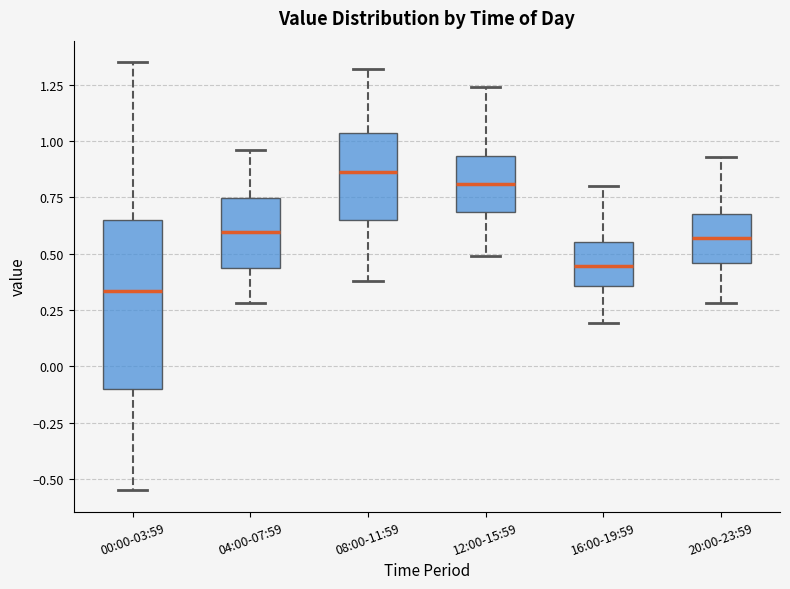

Reading left to right, read every box against the y-axis: the position of its median line, the range the box covers, and the ends of its whiskers. The values are not printed on the chart, so give them approximately, as read against the axis.

00:00-03:59: median 0.35, box -0.10 to 0.65, whiskers -0.55 to 1.35
04:00-07:59: median 0.60, box 0.45 to 0.75, whiskers 0.30 to 0.95
08:00-11:59: median 0.85, box 0.65 to 1.05, whiskers 0.40 to 1.30
12:00-15:59: median 0.80, box 0.70 to 0.95, whiskers 0.50 to 1.25
16:00-19:59: median 0.45, box 0.35 to 0.55, whiskers 0.20 to 0.80
20:00-23:59: median 0.55, box 0.45 to 0.70, whiskers 0.30 to 0.95